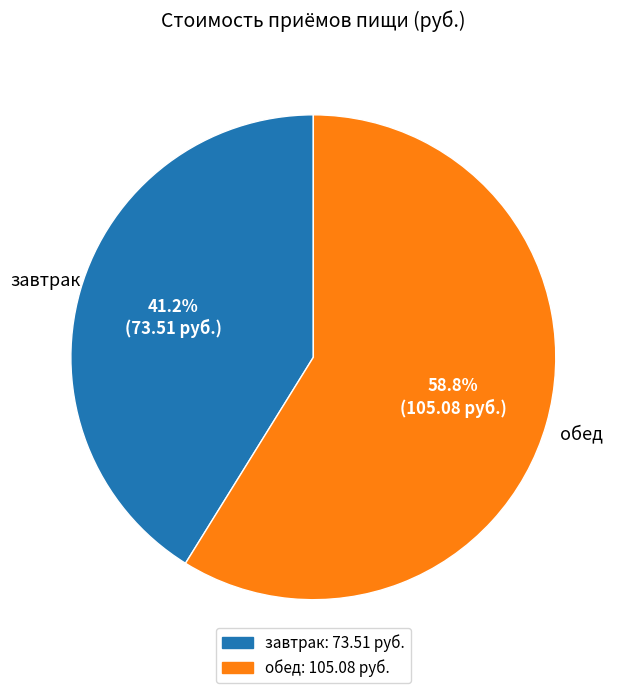

How many slices are in this pie chart?

2